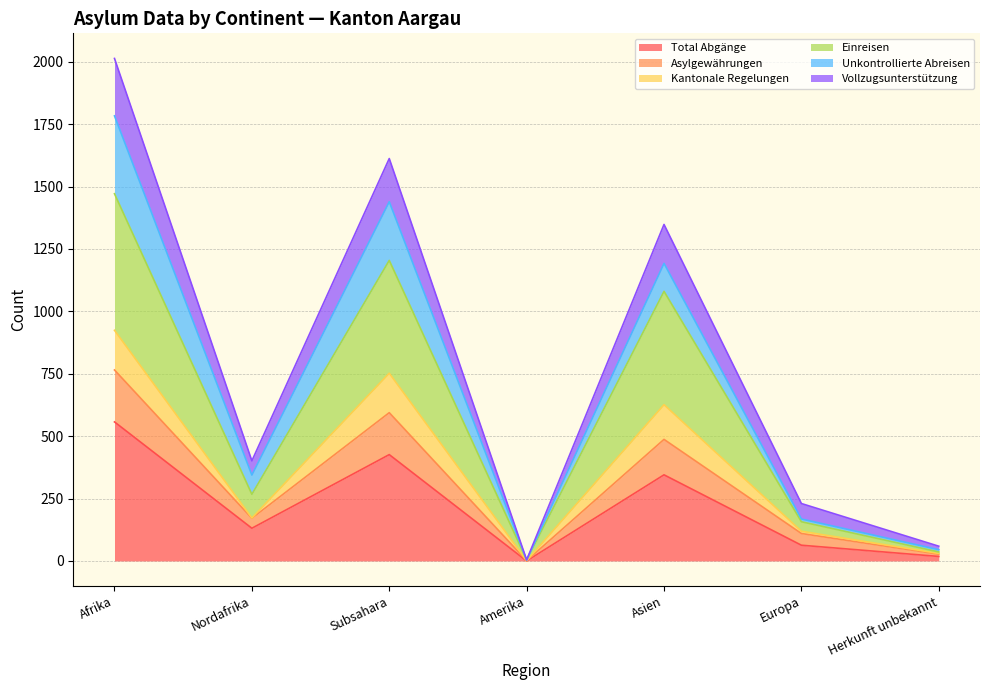

What is the label of the 3rd point from the right?

Asien